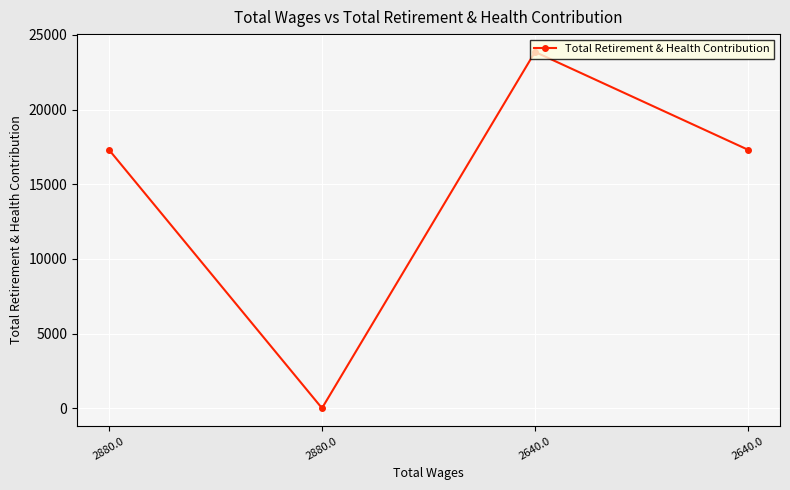

True or false: the data shows -7791 at 2880.0.

False